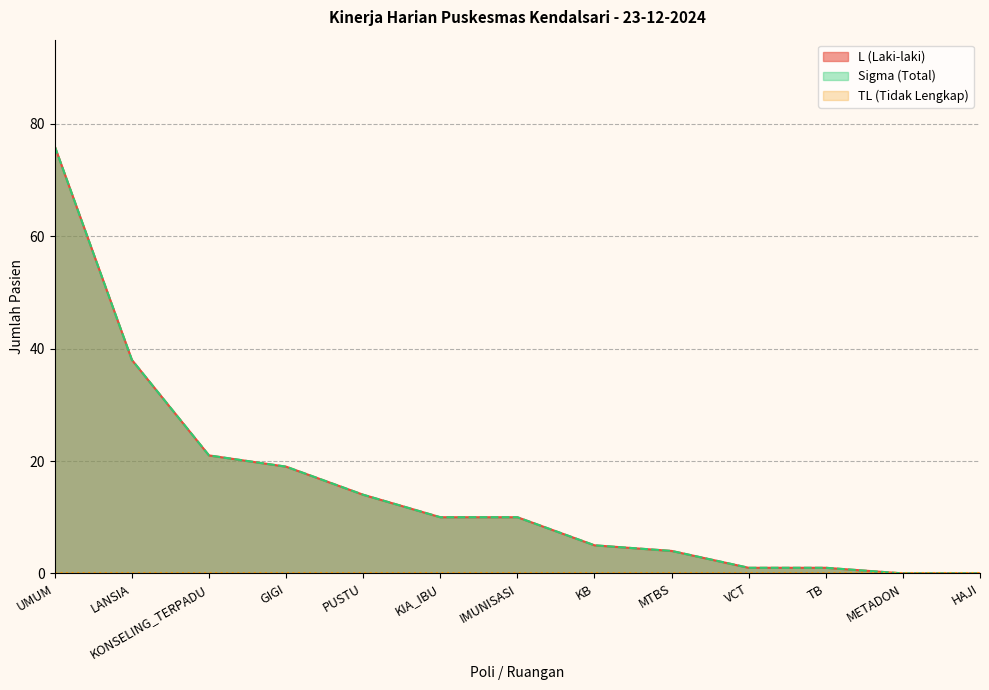

True or false: Sigma (Total) and L (Laki-laki) intersect in this chart.

False